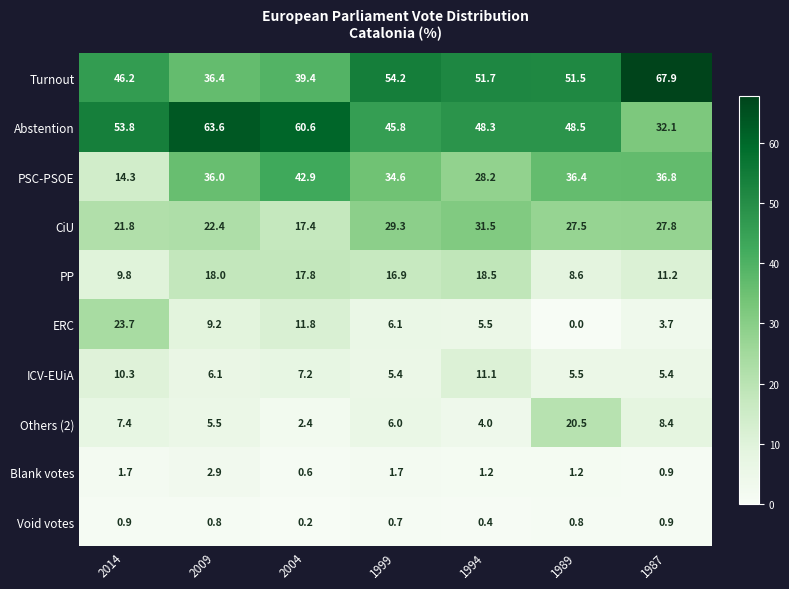

List the labels in order of PSC-PSOE value, smallest first.

2014, 1994, 1999, 2009, 1989, 1987, 2004